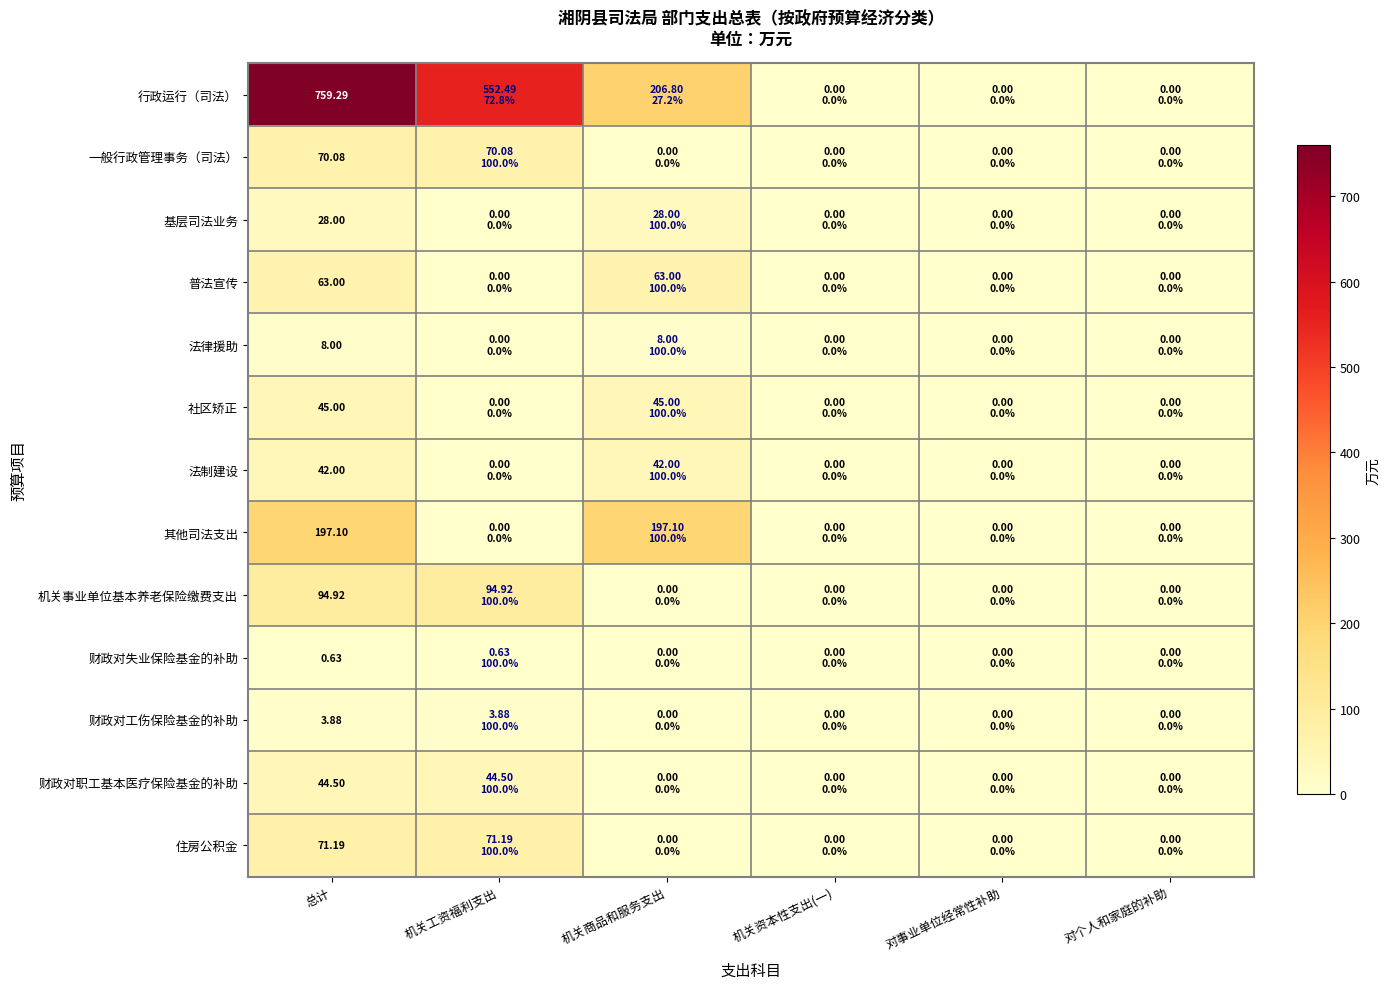

Which series has the largest range (max minus min)?

行政运行（司法）